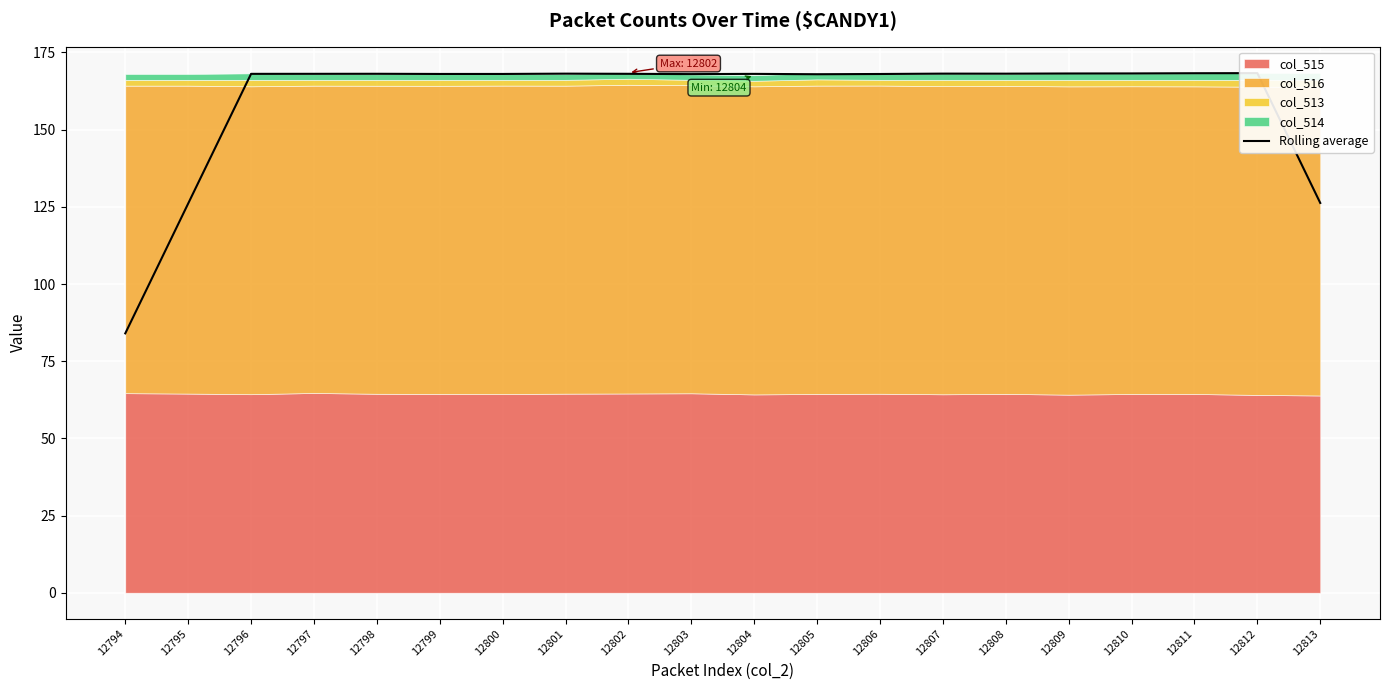

What is the change in value from 12799 to 12810?

+0.2